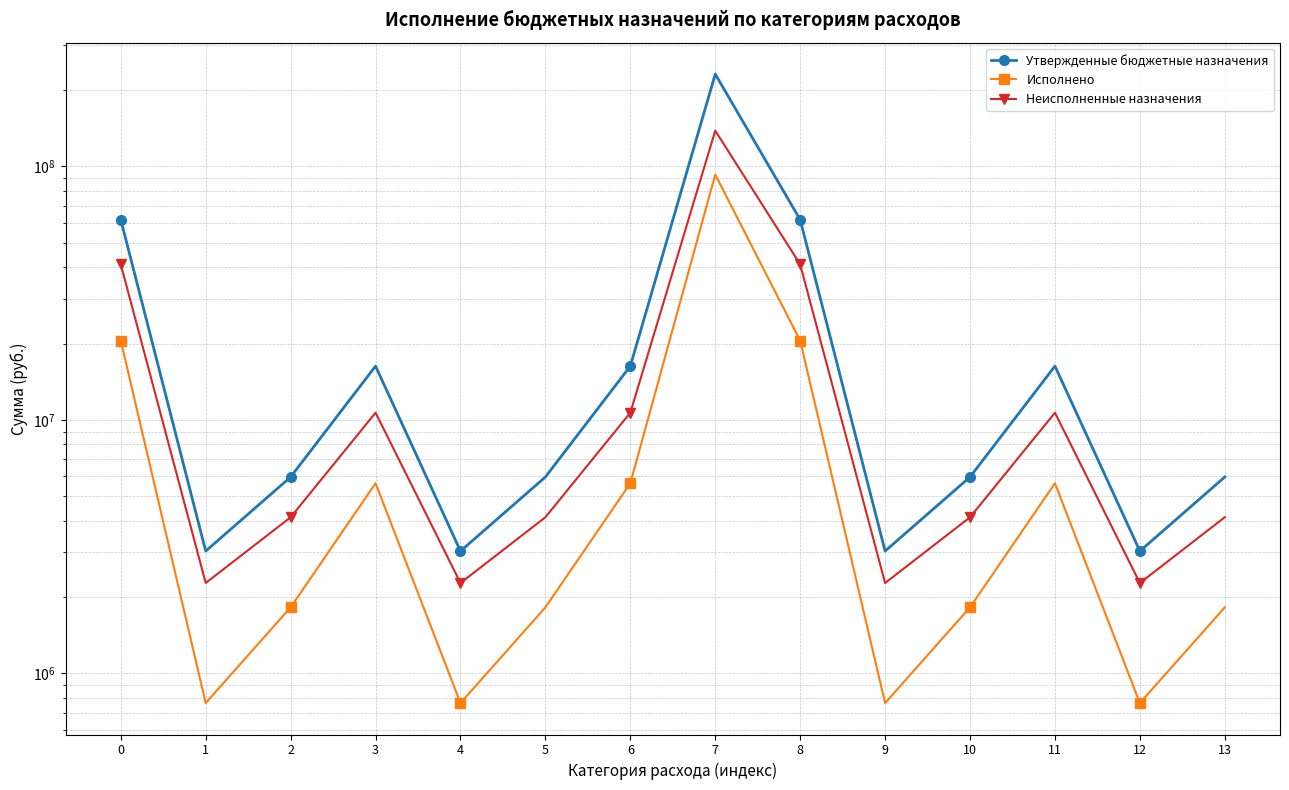

Reading left to right, list all the values displayed in this chart.

Утвержденные бюджетные назначения: 61592723.0	3038450.0	5954987.0	16301102.0	3038450.0	5954987.0	16301102.0	231103979.6	61592723.0	3038450.0	5954987.0	16301102.0	3038450.0	5954987.0
Исполнено: 20542479.2	764372.0	1823099.1	5625686.6	764372.0	1823099.1	5625686.6	92802679.5	20542479.2	764372.0	1823099.1	5625686.6	764372.0	1823099.1
Неисполненные назначения: 41050243.8	2274078.0	4131888.0	10675415.4	2274078.0	4131888.0	10675415.4	138301300.1	41050243.8	2274078.0	4131888.0	10675415.4	2274078.0	4131888.0